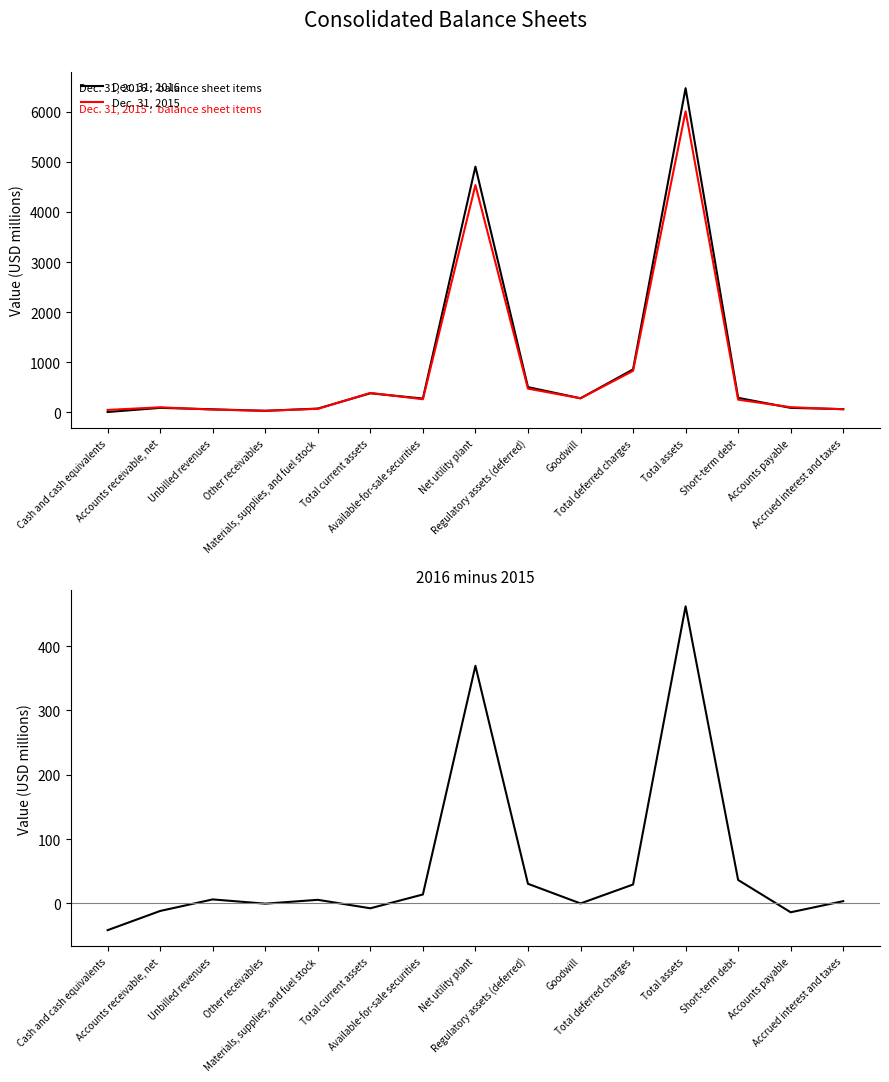

The value of Dec. 31, 2016 at Accrued interest and taxes is 61.9. True or false?

True